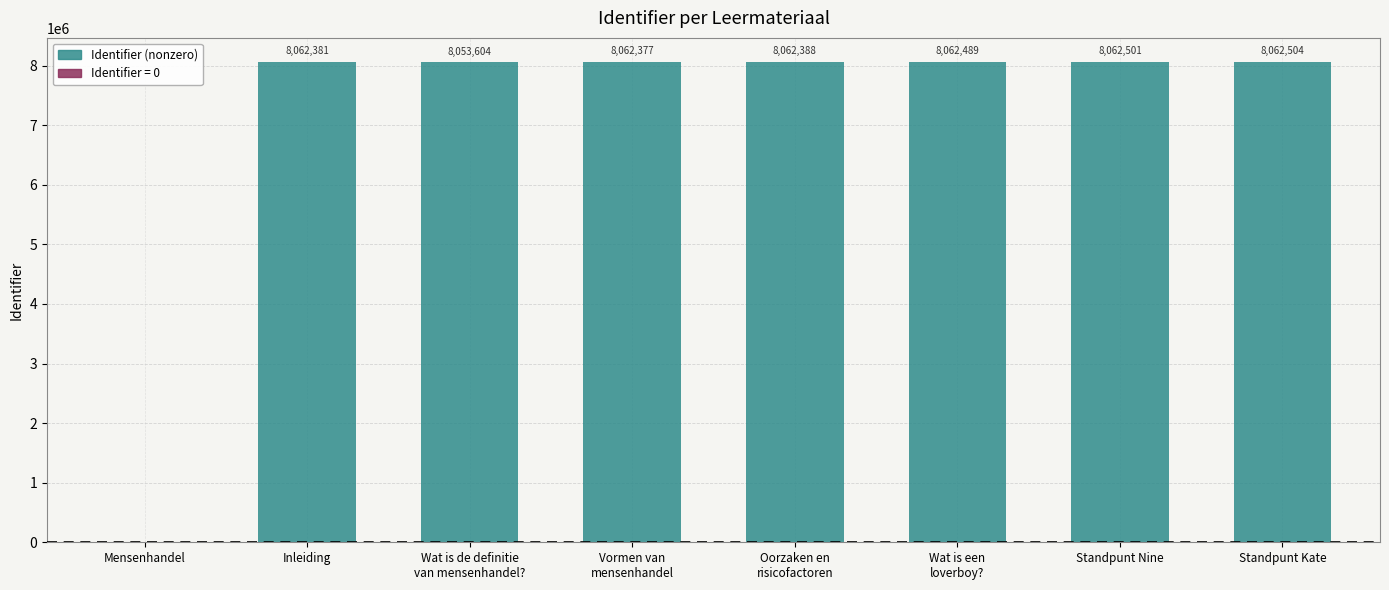

What is the approximate value at Oorzaken en
risicofactoren?

8062388